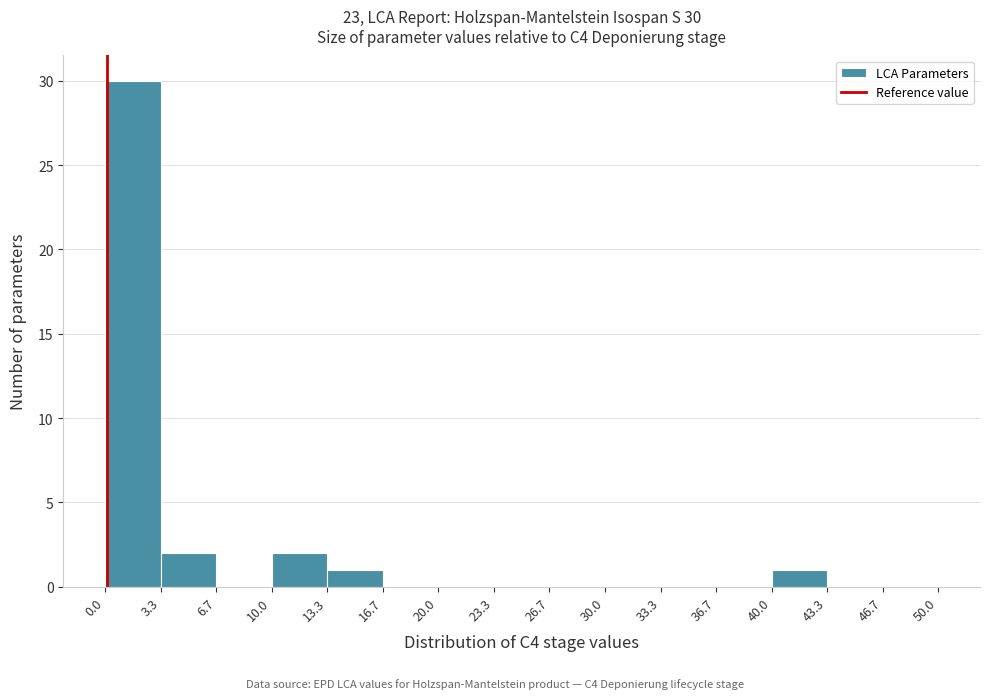

Over which range of the x-axis is the bar tallest?

0.0 to 3.3